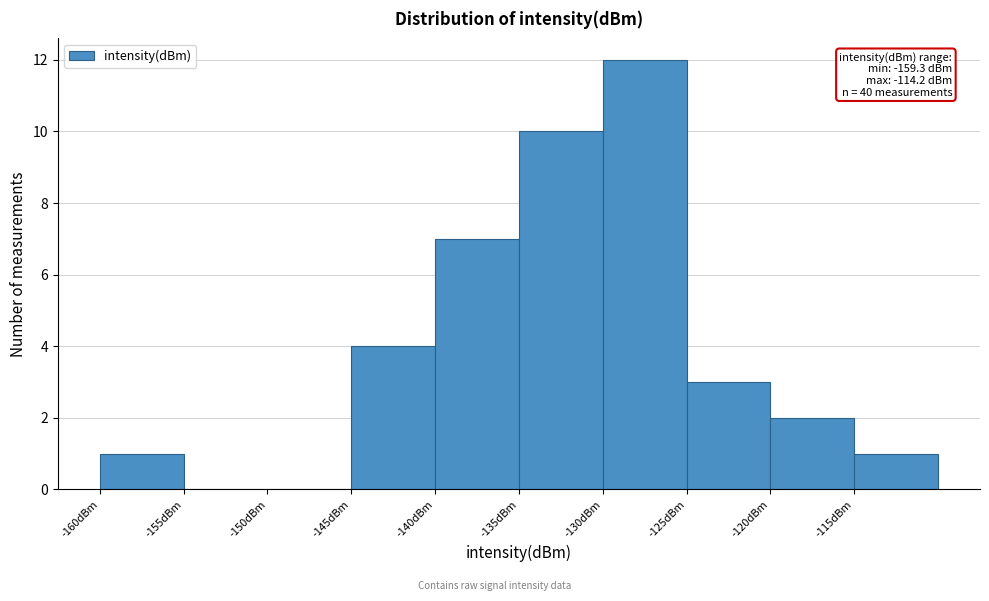

Over which range of the x-axis is the bar tallest?

-130 to -125